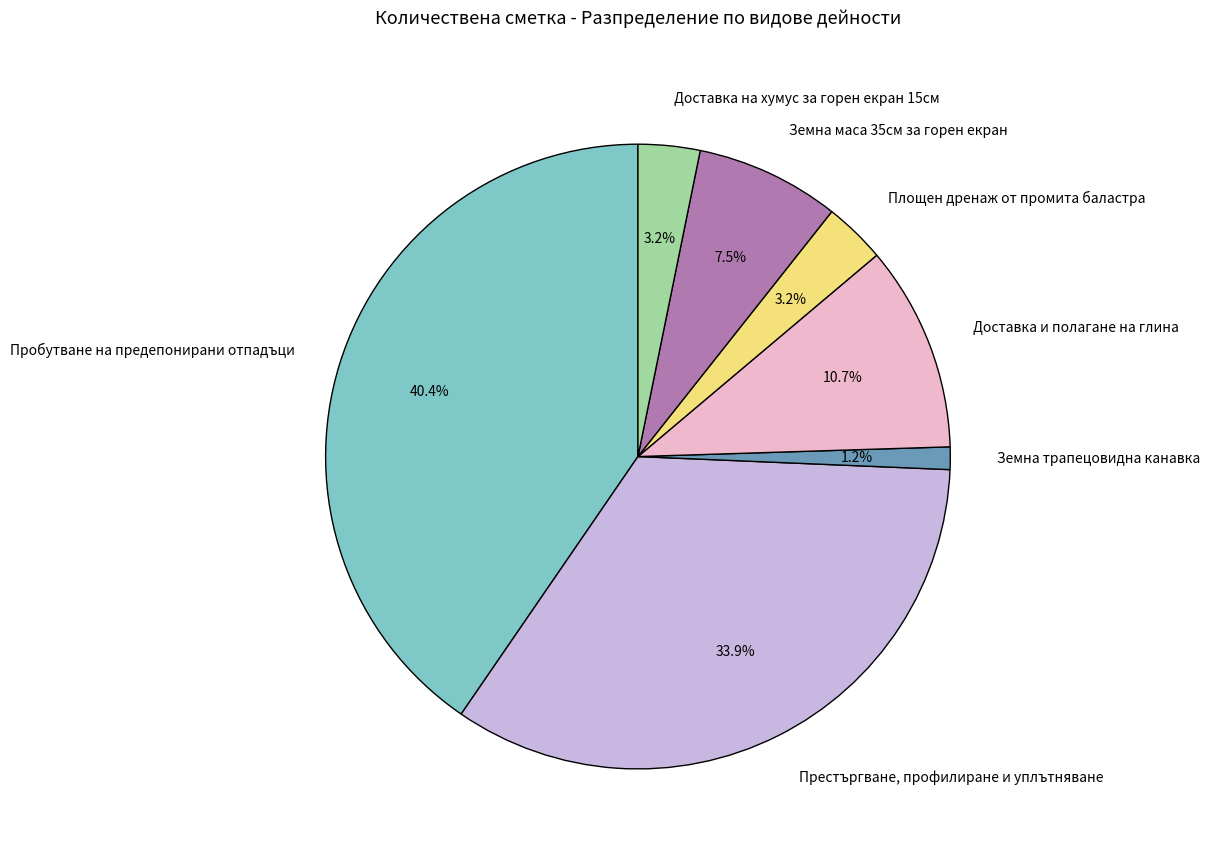

What is the smallest slice in the pie chart?

Земна трапецовидна канавка